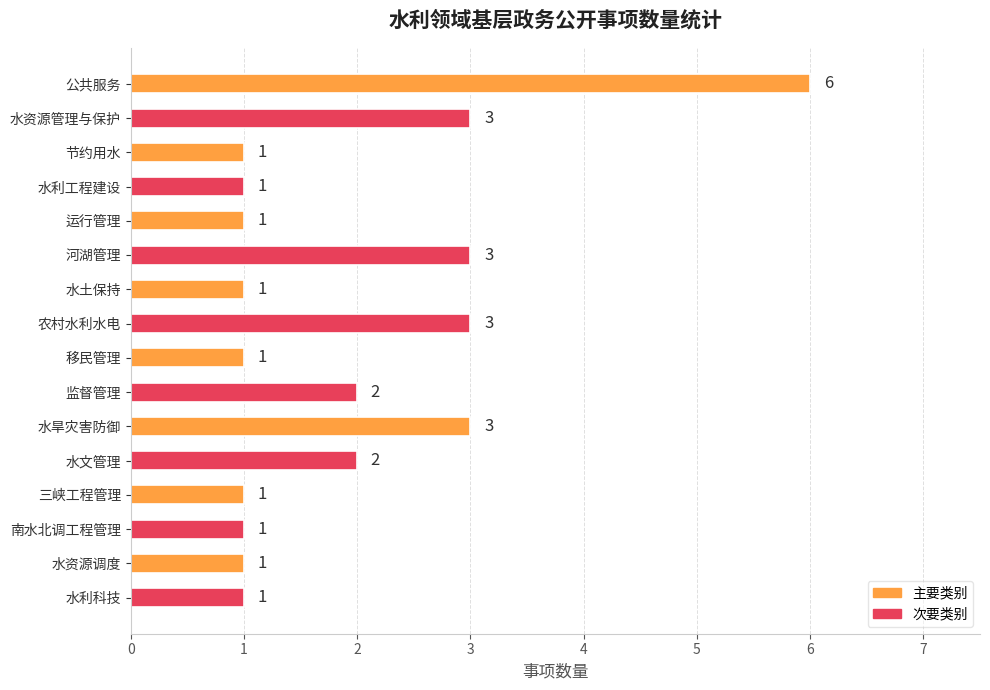

Which has a higher value, 水旱灾害防御 or 水资源调度?

水旱灾害防御